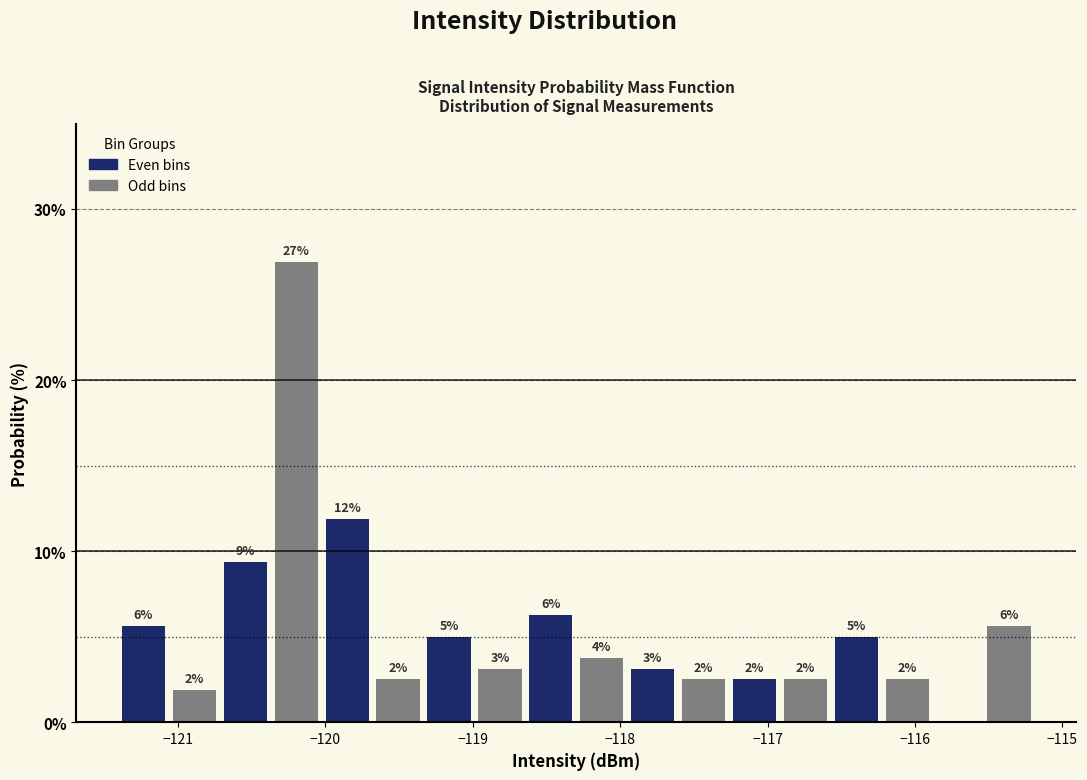

Around what value on the x-axis is the tallest bar? Give the approximate position of its centre, as read against the axis.

-120.2